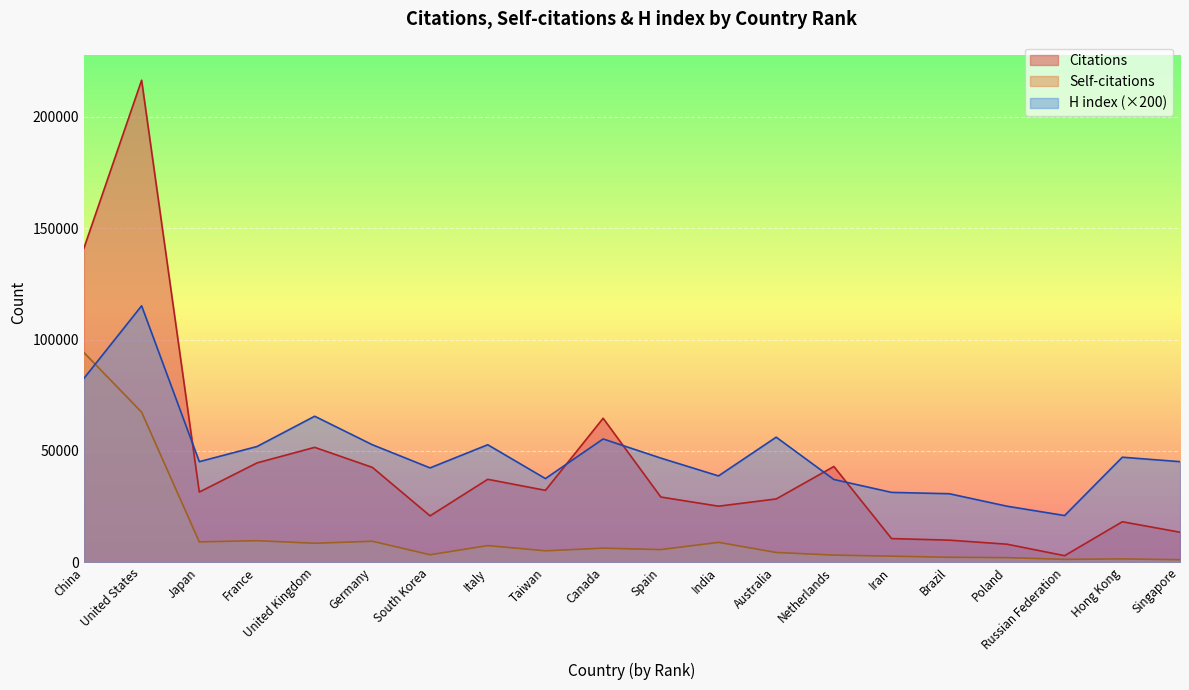

In Self-citations, how many points are lower than both neighbors (excluding endpoints)?

6